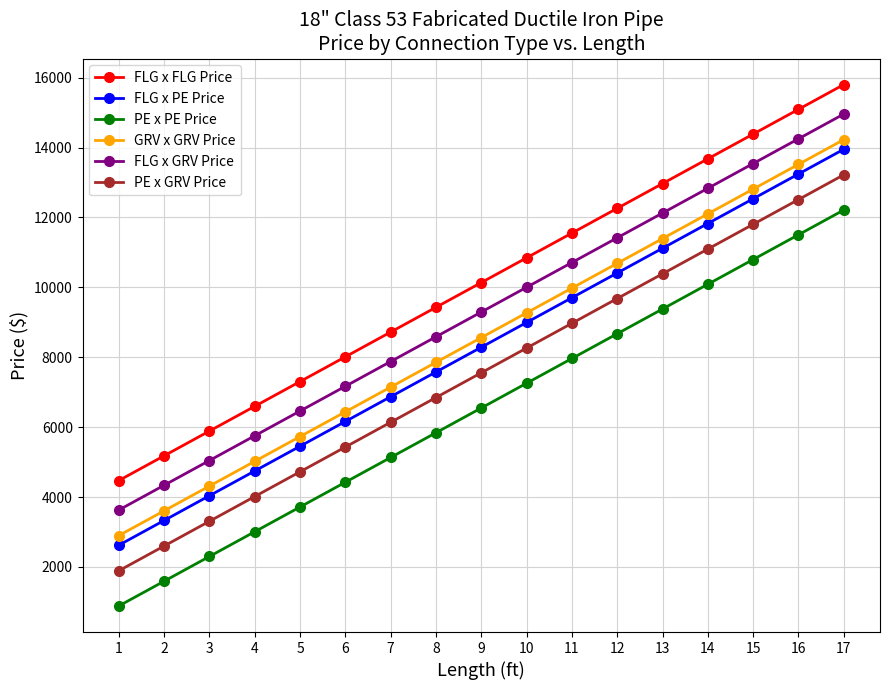

Reading left to right, extract all data points from this chart.

FLG x FLG Price: 1=4473	2=5181	3=5889	4=6597	5=7305	6=8013	7=8721	8=9429	9=10137	10=10845	11=11553	12=12261	13=12969	14=13677	15=14385	16=15093	17=15801
FLG x PE Price: 1=2623	2=3331	3=4039	4=4747	5=5455	6=6163	7=6871	8=7579	9=8287	10=8995	11=9703	12=10411	13=11119	14=11827	15=12535	16=13243	17=13951
PE x PE Price: 1=885	2=1593	3=2301	4=3009	5=3717	6=4425	7=5133	8=5841	9=6549	10=7257	11=7965	12=8673	13=9381	14=10089	15=10797	16=11505	17=12213
GRV x GRV Price: 1=2899	2=3607	3=4315	4=5023	5=5731	6=6439	7=7147	8=7855	9=8563	10=9271	11=9979	12=10687	13=11395	14=12103	15=12811	16=13519	17=14227
FLG x GRV Price: 1=3630	2=4338	3=5046	4=5754	5=6462	6=7170	7=7878	8=8586	9=9294	10=10002	11=10710	12=11418	13=12126	14=12834	15=13542	16=14250	17=14958
PE x GRV Price: 1=1892	2=2600	3=3308	4=4016	5=4724	6=5432	7=6140	8=6848	9=7556	10=8264	11=8972	12=9680	13=10388	14=11096	15=11804	16=12512	17=13220